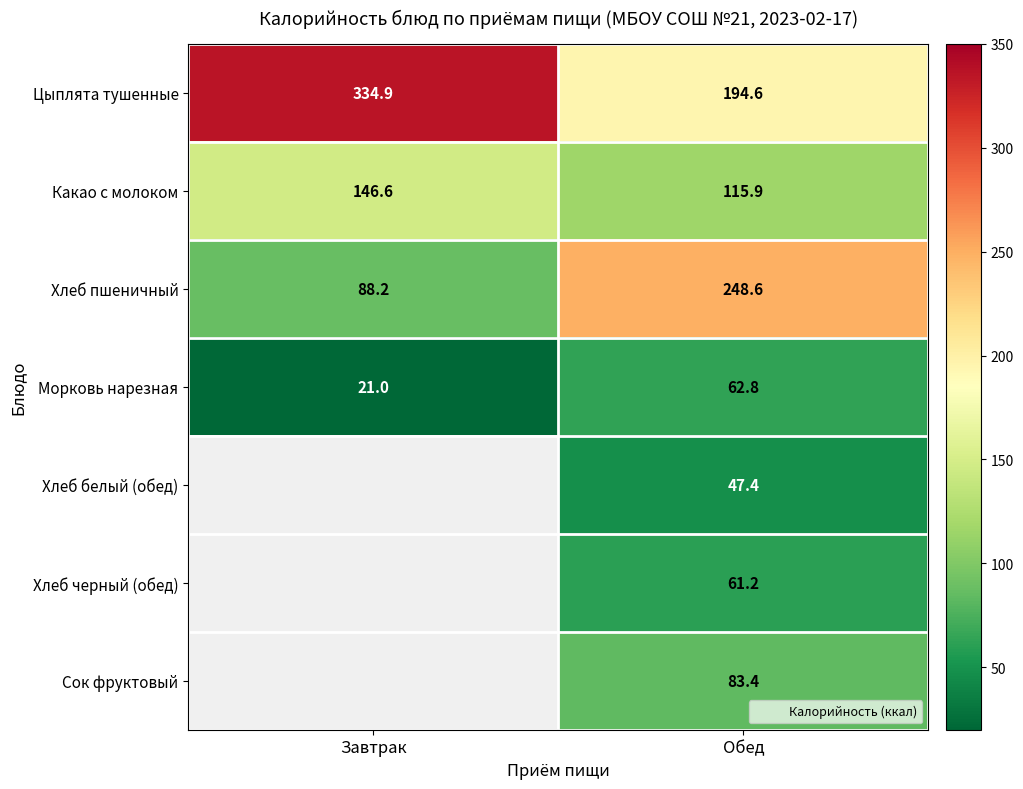

How many distinct data groups are displayed?

7